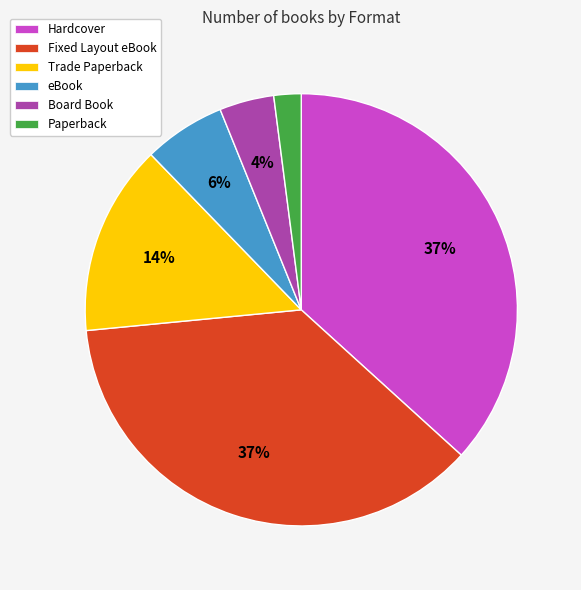

To the nearest percent, what is the difference between the largest and smallest slice percentages?

35%